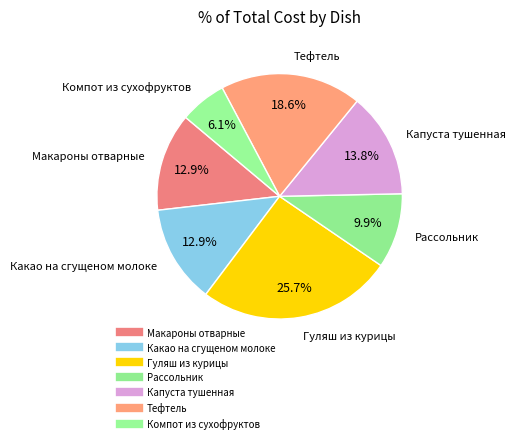

How many segments does this pie chart have?

7